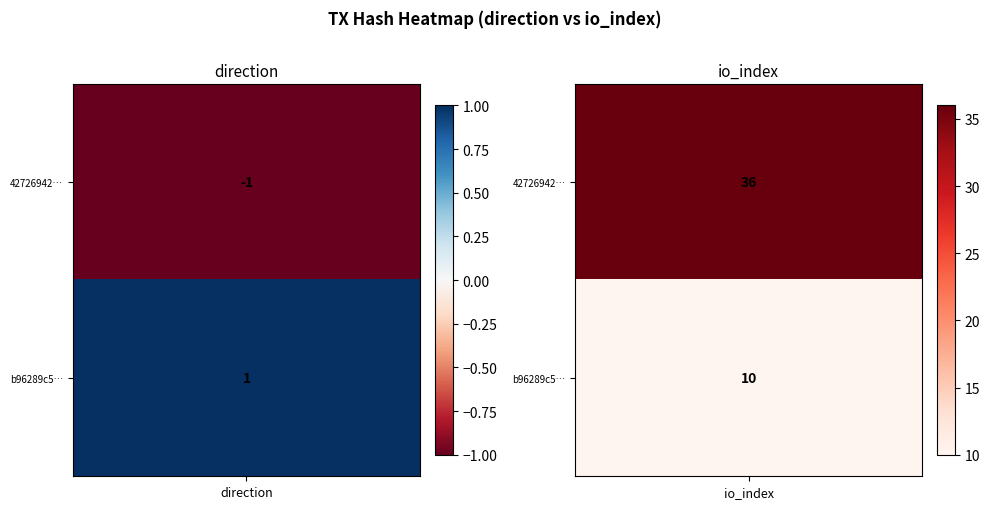

What is the sum of the 427269423a5d59fdab1ea8fb25d36b347cbf225 values at 1 and 0?

35